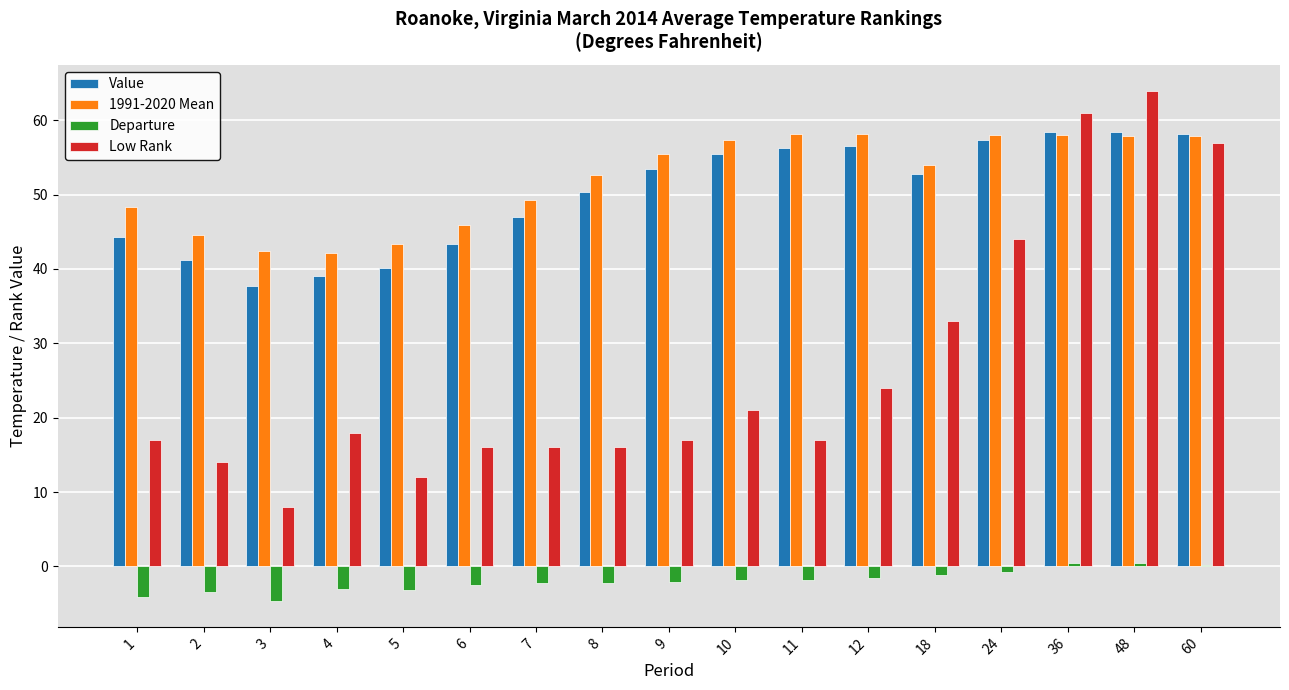

What value does the Value series have at 1?

44.3